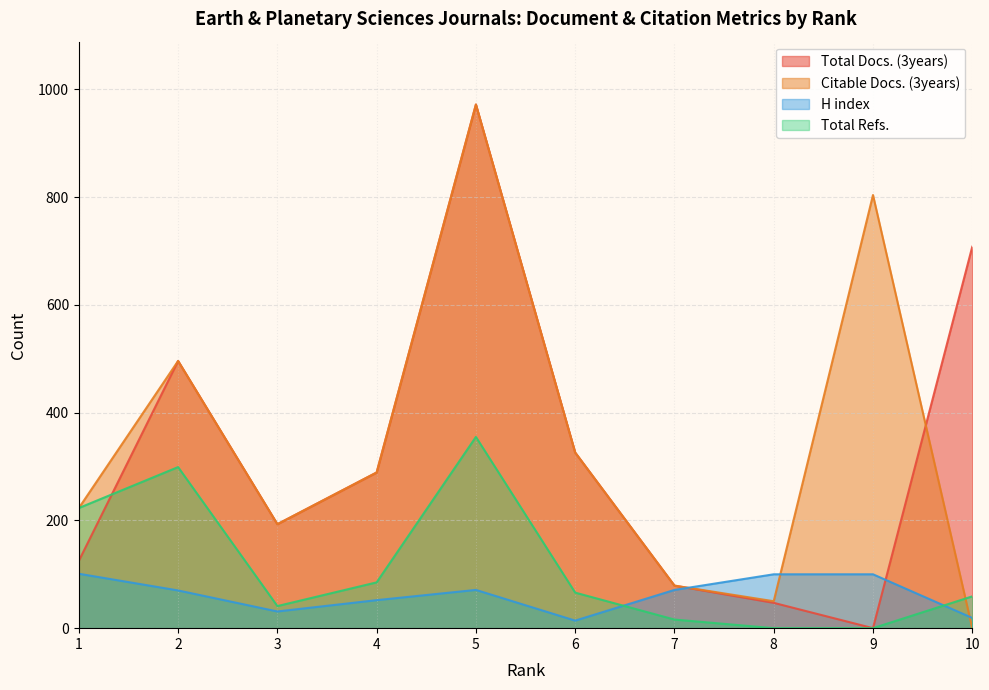

Which series has the widest spread of values?

Total Docs. (3years)